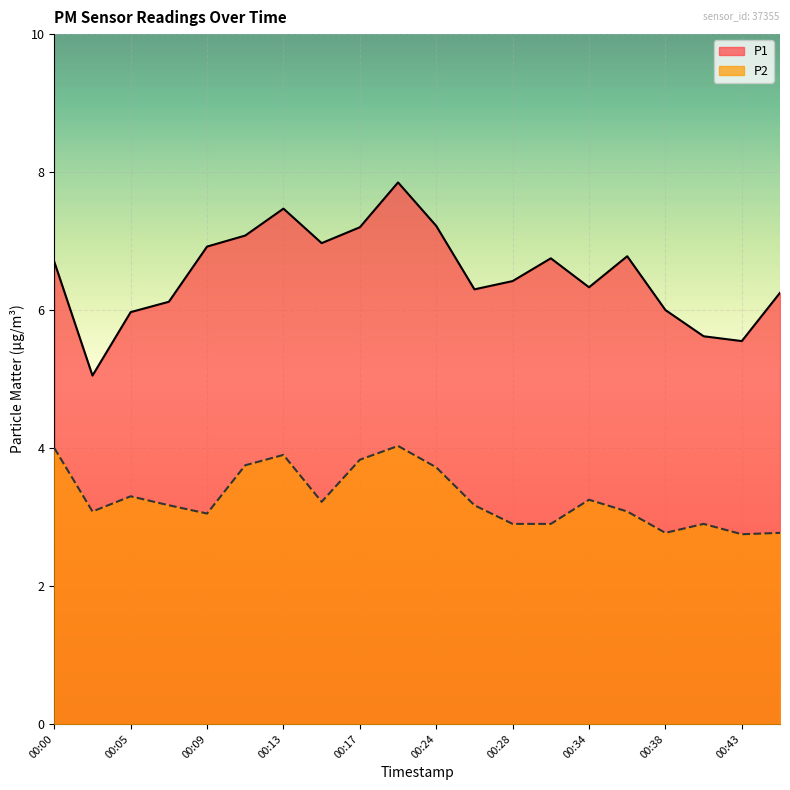

What is the value of the P2 point at the 11th from the left?

3.7